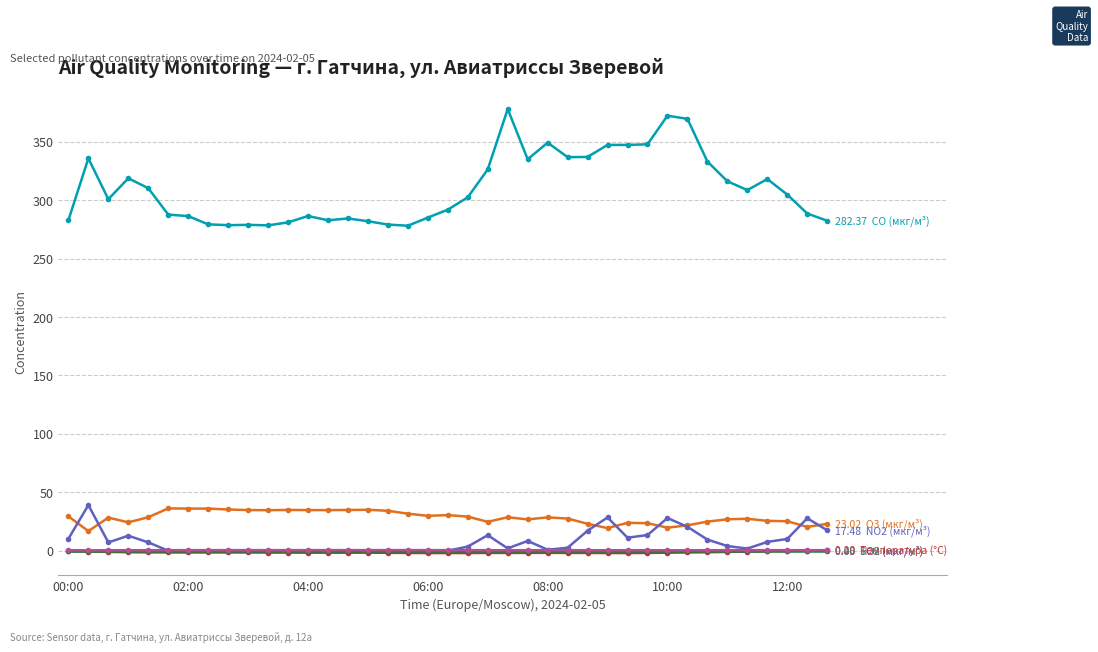

Does the chart display data point markers on the line(s)?

Yes